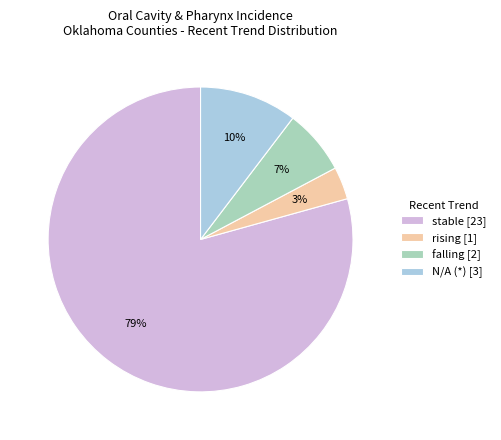

To the nearest percent, what is the combined percentage of rising [1] and stable [23]?

83%